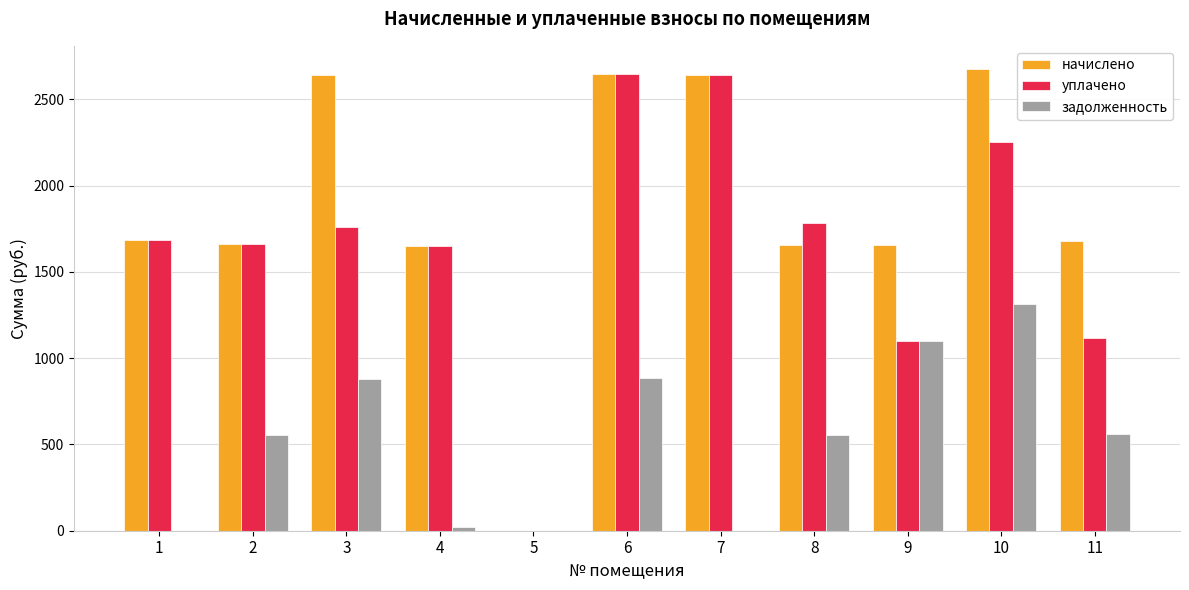

How many distinct data groups are displayed?

3